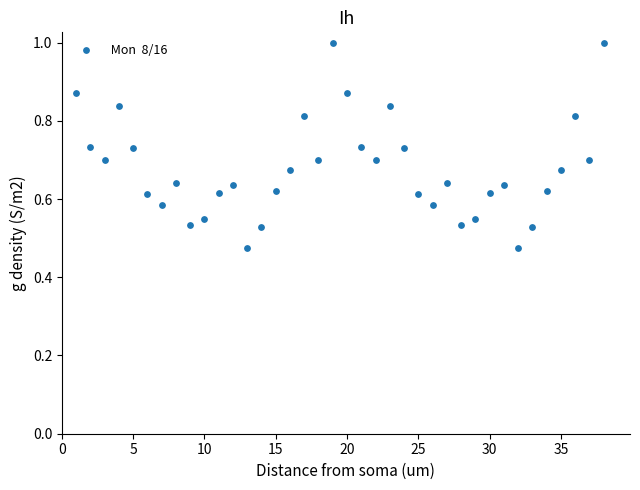

What is the range of X values (max minus min)?

37.0